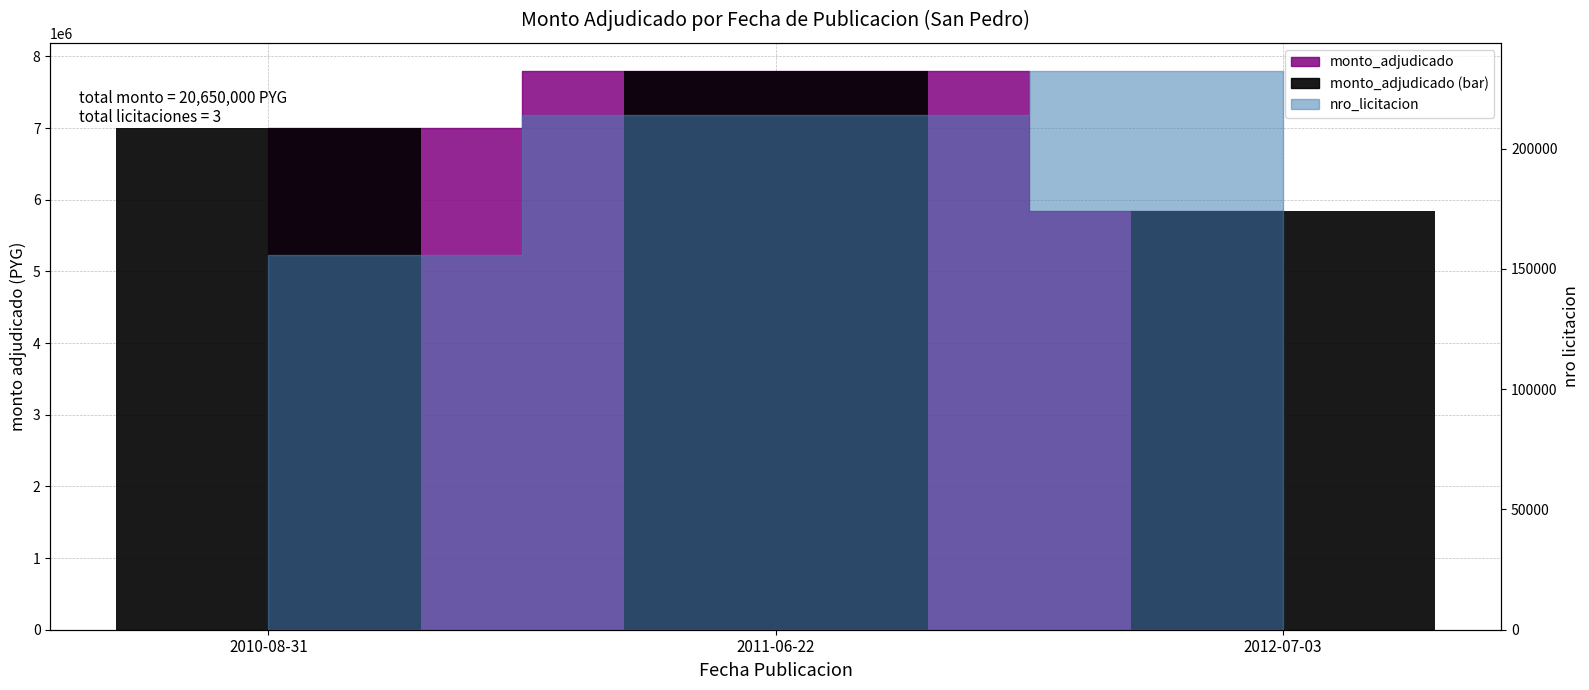

How many categories are shown in the chart?

3